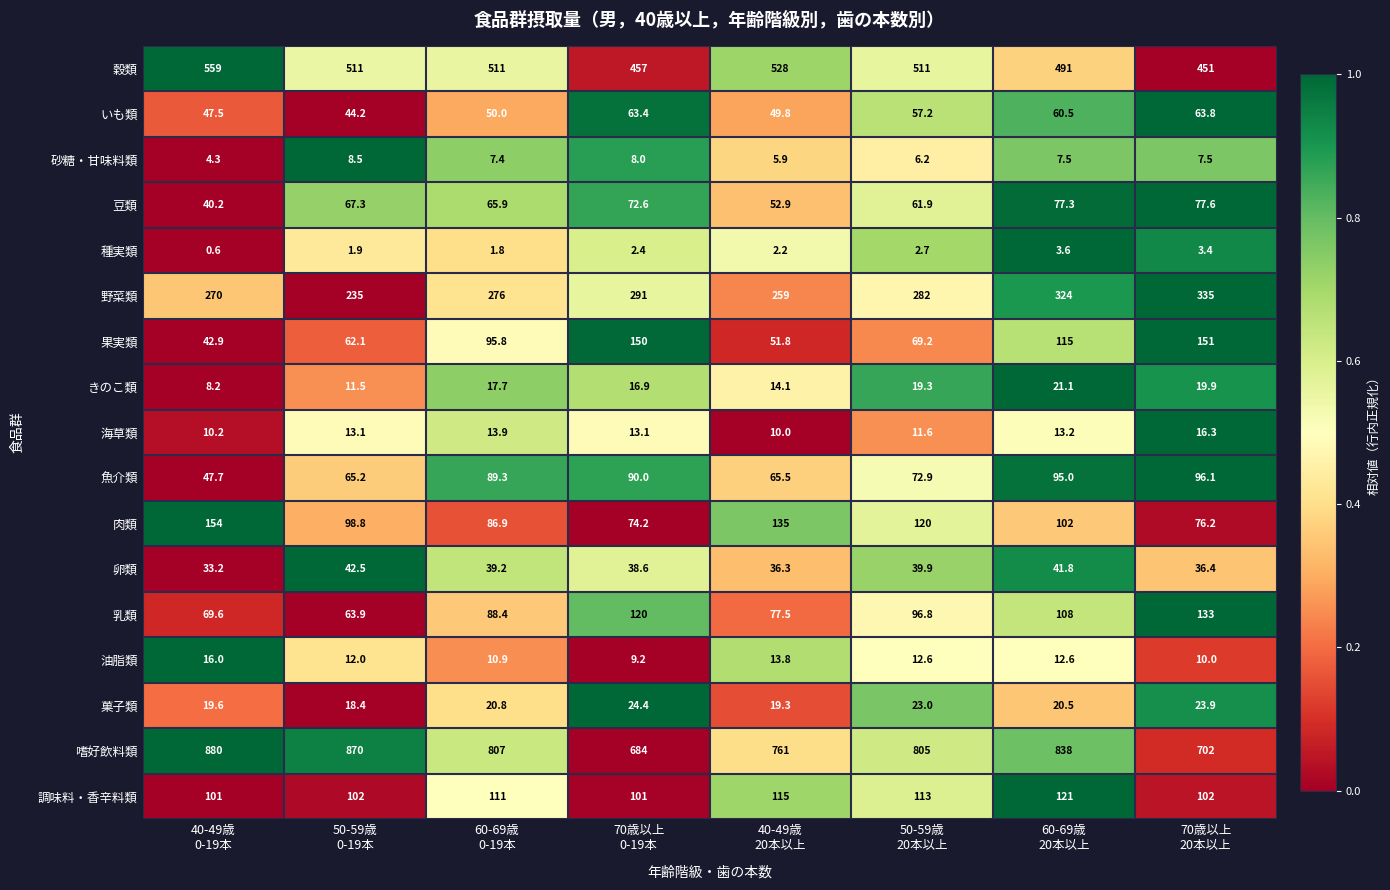

At which category is the sum across all series the highest?

60-69歳
20本以上